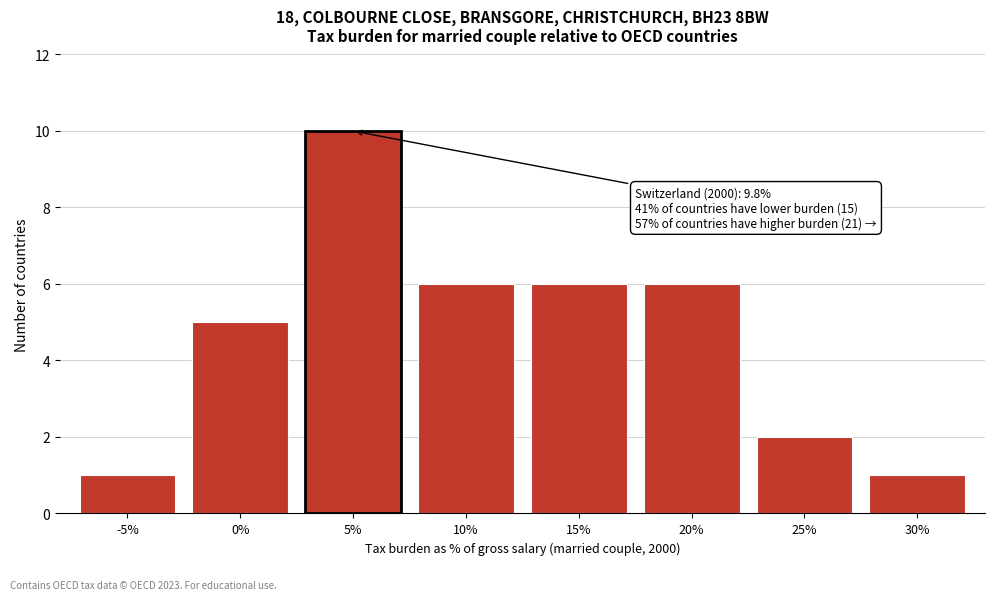

Reading left to right, extract all data points from this chart.

-5%=1	0%=5	5%=10	10%=6	15%=6	20%=6	25%=2	30%=1